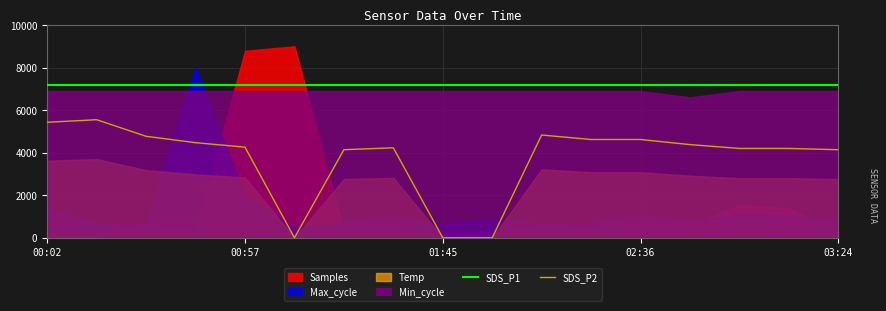

What is the value of the SDS_P1 point at the 5th from the left?

7200.0